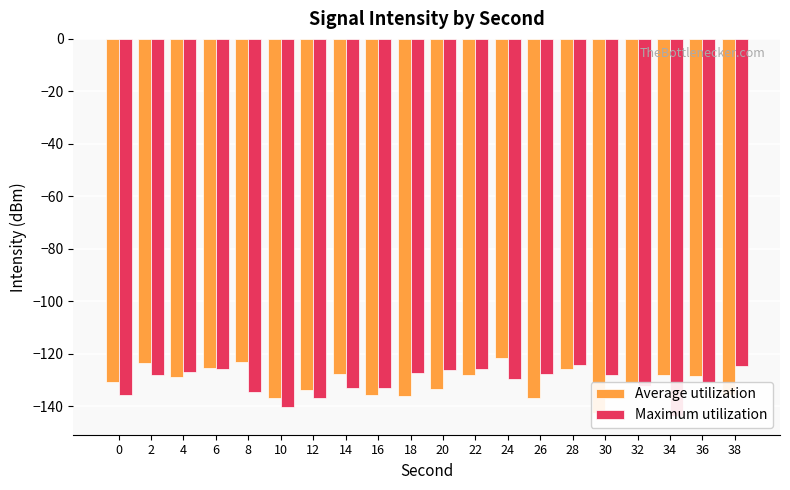

What is the sum of the Average utilization values at 20 and 34?

-261.3